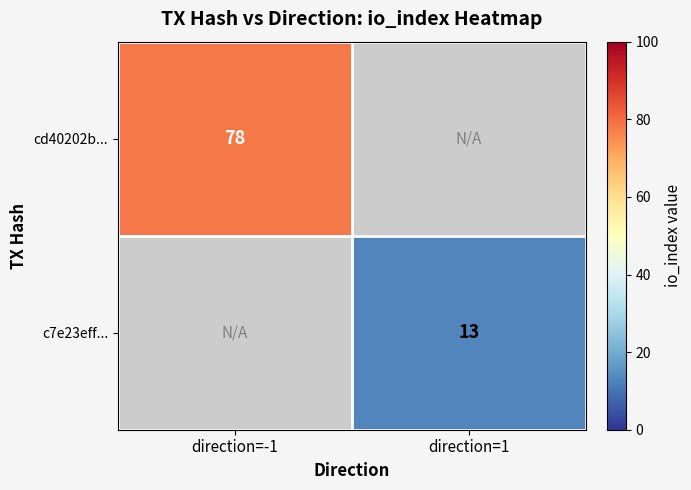

What is the smallest value displayed?

13.0